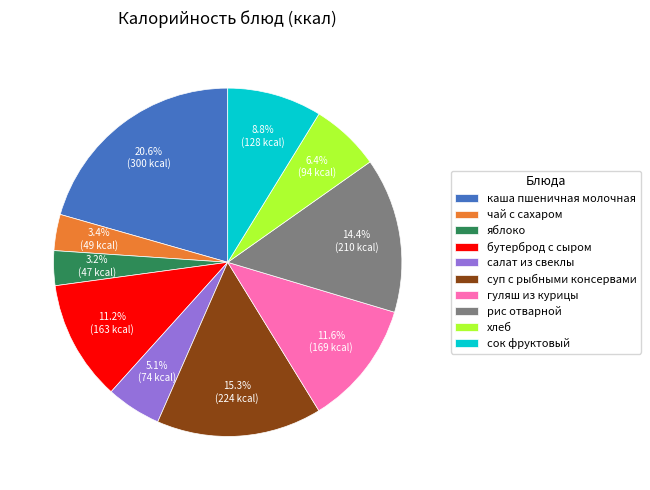

Is it true that яблоко is 15% of the pie?

False